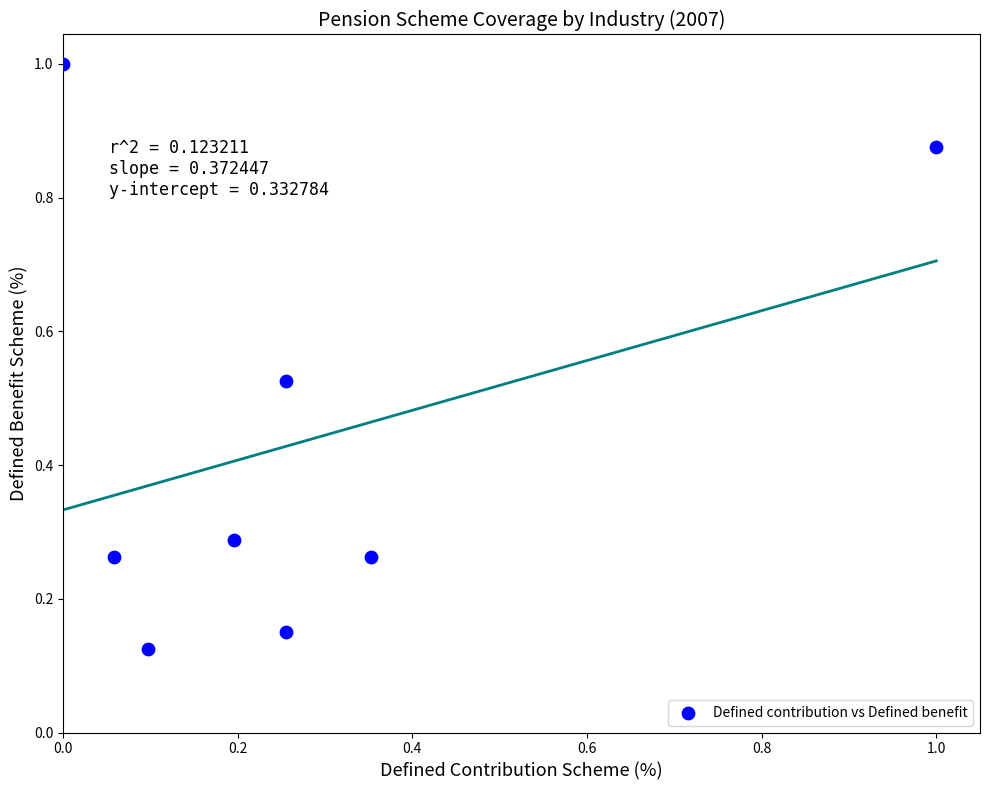

What is the range of X values (max minus min)?

1.0